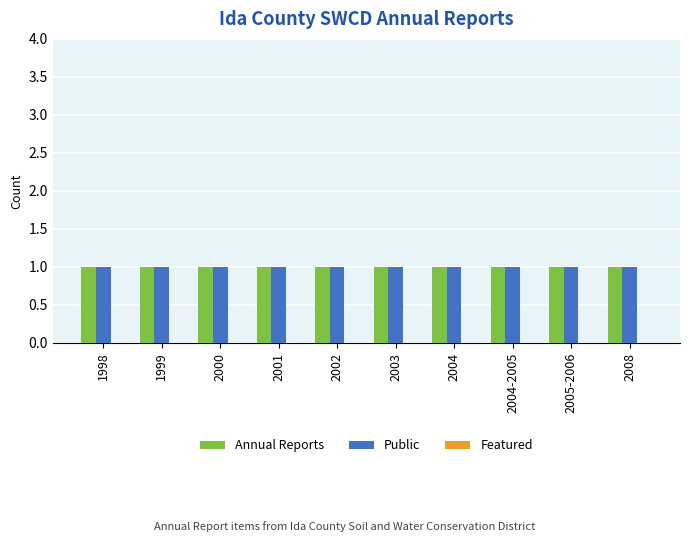

What is the total value across all series at 2003?

2